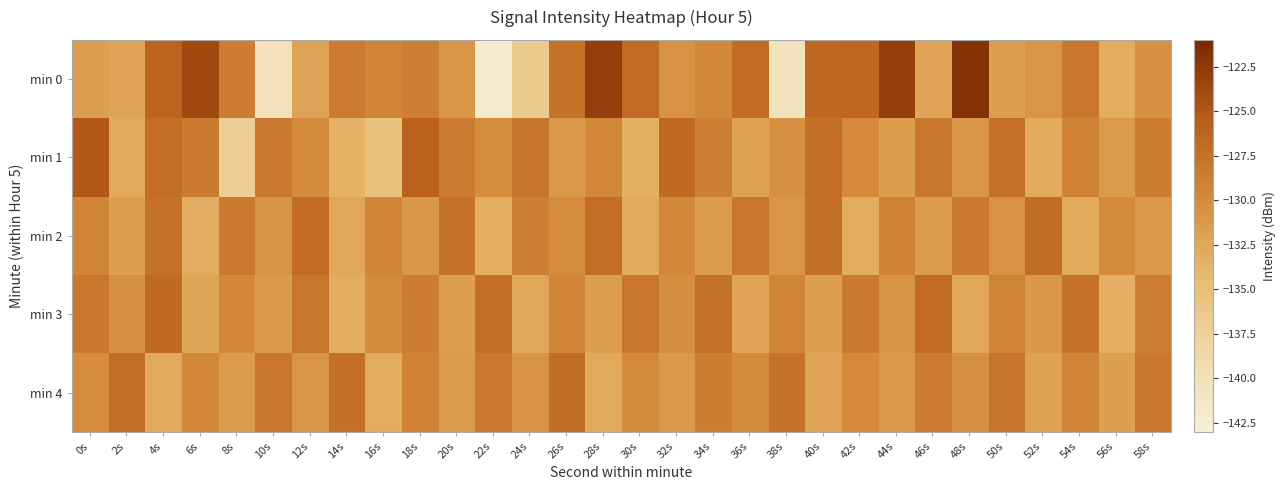

Reading left to right, transcribe all the data shown in this chart.

min 0: 0s=-131.7	2s=-132.3	4s=-126.2	6s=-123.8	8s=-128.6	10s=-140.5	12s=-132.2	14s=-128.5	16s=-129.3	18s=-128.9	20s=-131.0	22s=-142.1	24s=-136.6	26s=-127.7	28s=-123.0	30s=-126.9	32s=-130.6	34s=-129.7	36s=-126.9	38s=-140.5	40s=-126.5	42s=-126.5	44s=-123.0	46s=-132.3	48s=-121.9	50s=-131.9	52s=-130.8	54s=-128.1	56s=-133.1	58s=-130.4
min 1: 0s=-125.1	2s=-132.8	4s=-127.1	6s=-128.5	8s=-137.1	10s=-128.4	12s=-129.9	14s=-133.6	16s=-135.3	18s=-126.0	20s=-128.5	22s=-130.1	24s=-127.8	26s=-131.2	28s=-129.6	30s=-133.4	32s=-126.7	34s=-128.9	36s=-132.1	38s=-130.5	40s=-127.3	42s=-129.8	44s=-131.6	46s=-128.2	48s=-130.9	50s=-127.5	52s=-132.8	54s=-129.1	56s=-131.4	58s=-128.7
min 2: 0s=-129.5	2s=-131.8	4s=-127.6	6s=-133.2	8s=-128.4	10s=-130.7	12s=-126.9	14s=-132.5	16s=-129.3	18s=-131.1	20s=-127.7	22s=-133.3	24s=-128.9	26s=-130.1	28s=-127.2	30s=-132.8	32s=-129.6	34s=-131.4	36s=-128.1	38s=-130.8	40s=-127.4	42s=-133.0	44s=-129.2	46s=-131.5	48s=-128.3	50s=-130.6	52s=-127.1	54s=-132.7	56s=-129.9	58s=-131.3
min 3: 0s=-128.2	2s=-130.5	4s=-126.8	6s=-132.4	8s=-129.7	10s=-131.3	12s=-127.9	14s=-133.1	16s=-130.0	18s=-128.6	20s=-131.9	22s=-127.3	24s=-132.6	26s=-129.4	28s=-131.7	30s=-128.0	32s=-130.3	34s=-127.6	36s=-132.2	38s=-129.5	40s=-131.8	42s=-128.4	44s=-130.7	46s=-126.9	48s=-132.5	50s=-129.3	52s=-131.1	54s=-127.7	56s=-133.3	58s=-128.9
min 4: 0s=-130.1	2s=-127.2	4s=-132.8	6s=-129.6	8s=-131.4	10s=-128.1	12s=-130.8	14s=-127.4	16s=-133.0	18s=-129.2	20s=-131.5	22s=-128.3	24s=-130.6	26s=-127.1	28s=-132.7	30s=-129.9	32s=-131.3	34s=-128.7	36s=-130.0	38s=-127.5	40s=-132.3	42s=-129.8	44s=-131.2	46s=-128.6	48s=-130.4	50s=-127.8	52s=-132.1	54s=-129.5	56s=-131.8	58s=-128.2